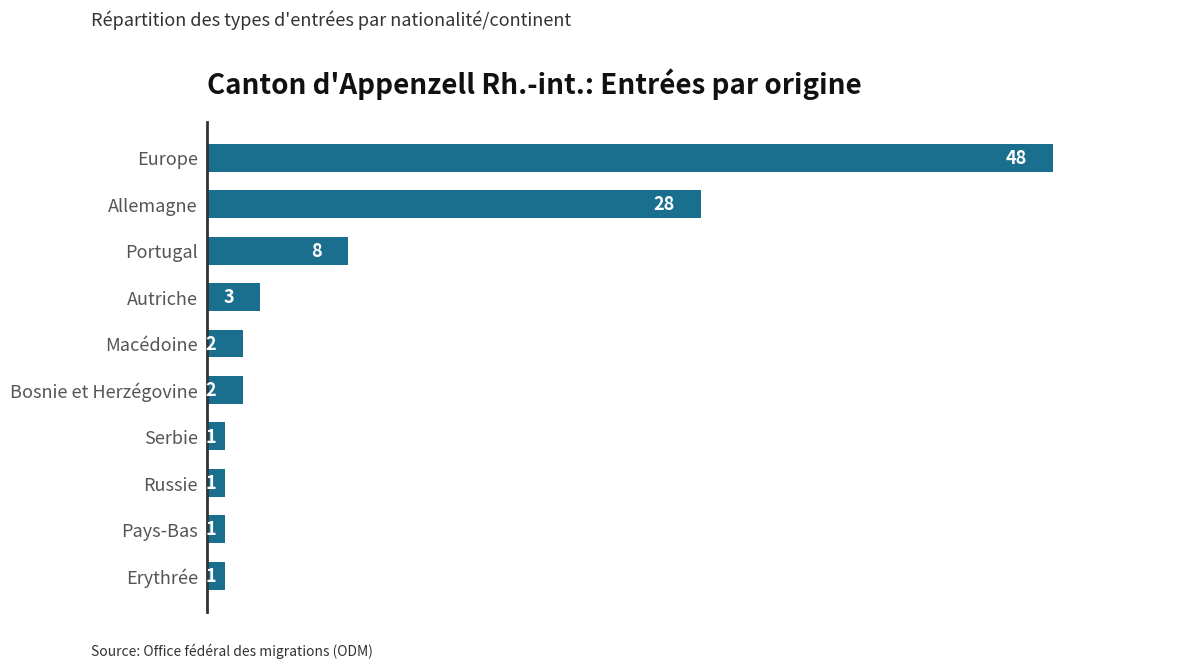

What is the label of the 4th bar from the bottom?

Serbie